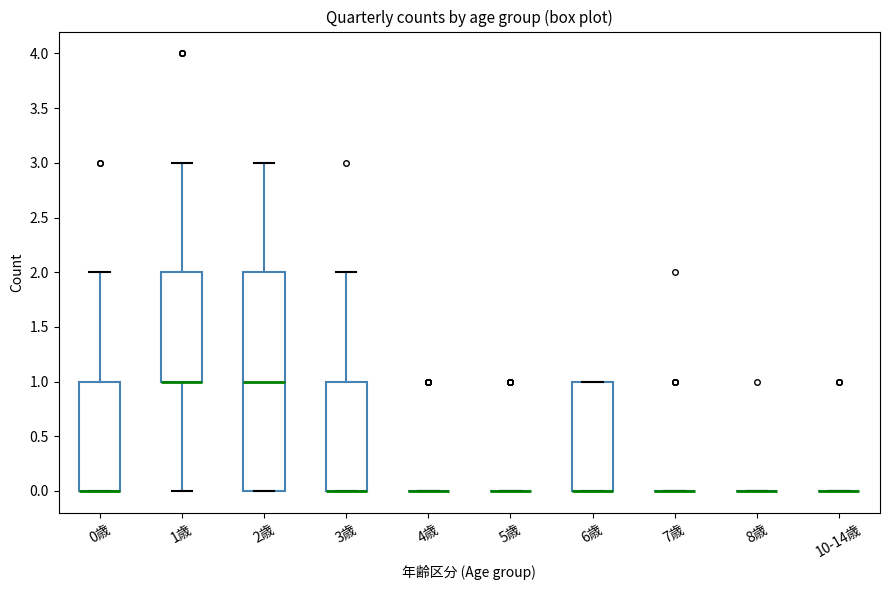

Which box is the tallest, from its lower edge to its upper edge?

2歳